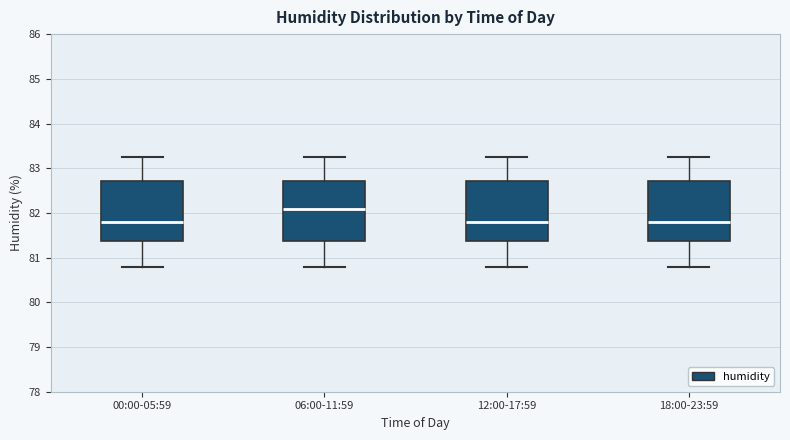

Reading left to right, read every box against the y-axis: the position of its median line, the range the box covers, and the ends of its whiskers. The values are not printed on the chart, so give them approximately, as read against the axis.

00:00-05:59: median 81.8, box 81.4 to 82.7, whiskers 80.8 to 83.3
06:00-11:59: median 82.1, box 81.4 to 82.7, whiskers 80.8 to 83.3
12:00-17:59: median 81.8, box 81.4 to 82.7, whiskers 80.8 to 83.3
18:00-23:59: median 81.8, box 81.4 to 82.7, whiskers 80.8 to 83.3